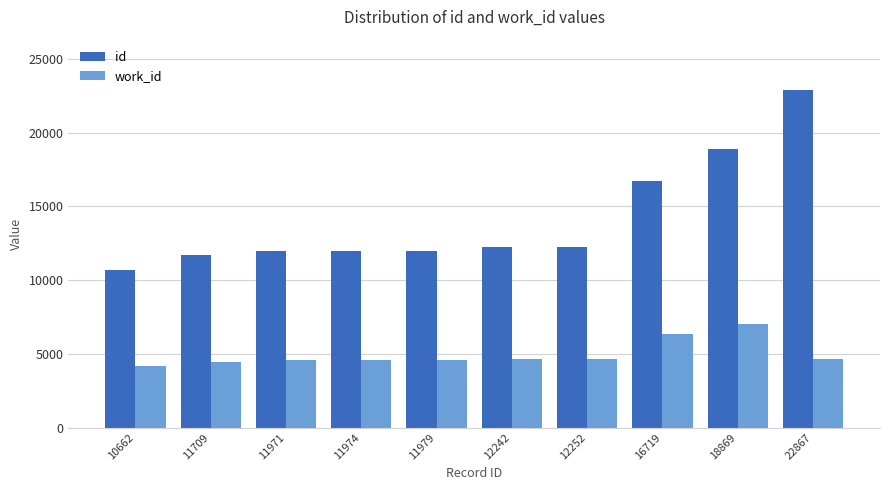

What are all the series names shown in the legend?

id, work_id